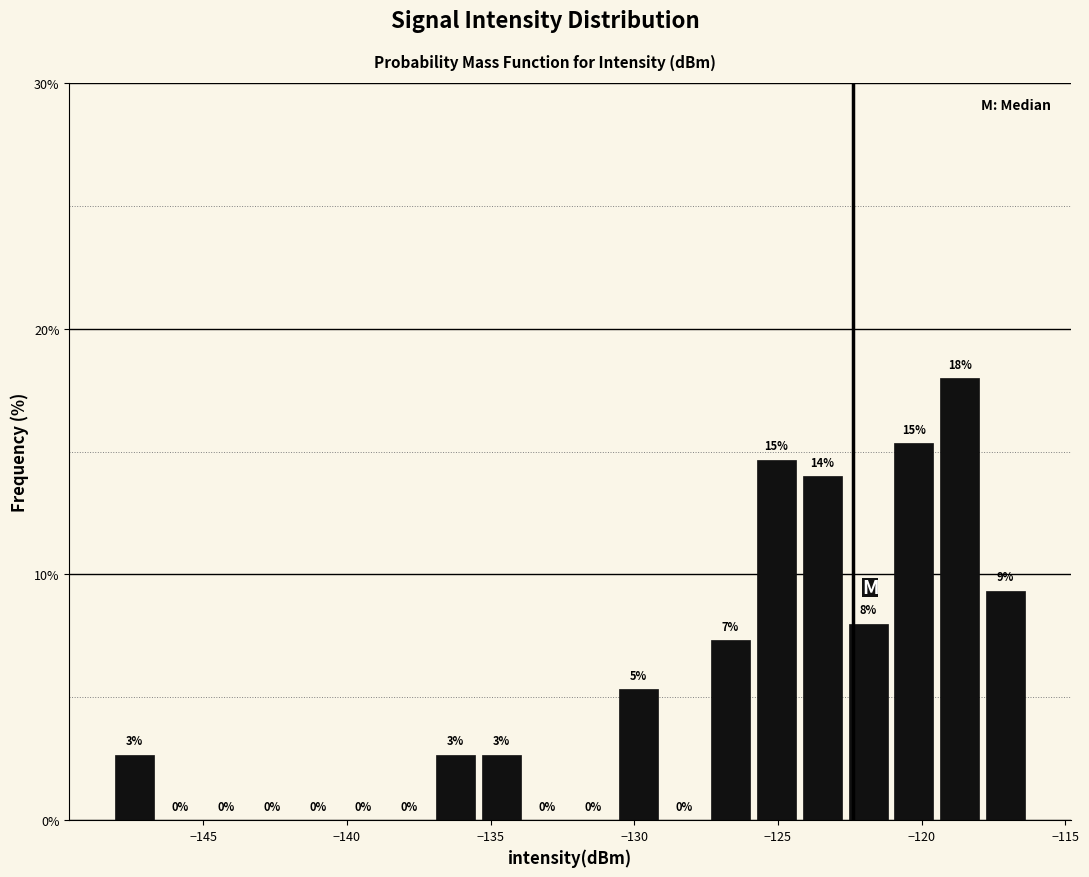

Read against the x-axis, roughly where is the centre of the tallest bar?

-118.5